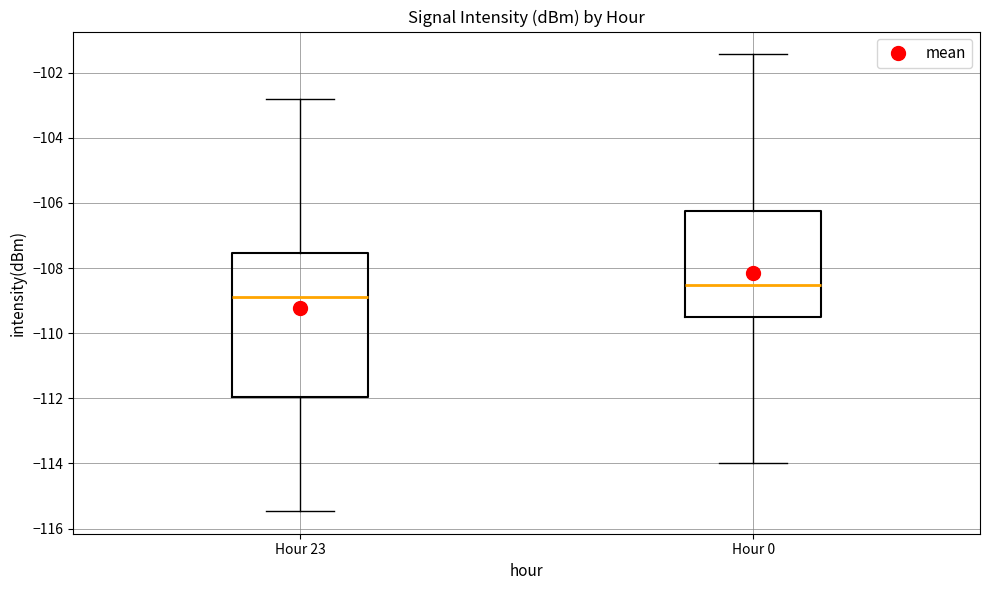

Which box is the tallest, from its lower edge to its upper edge?

Hour 23